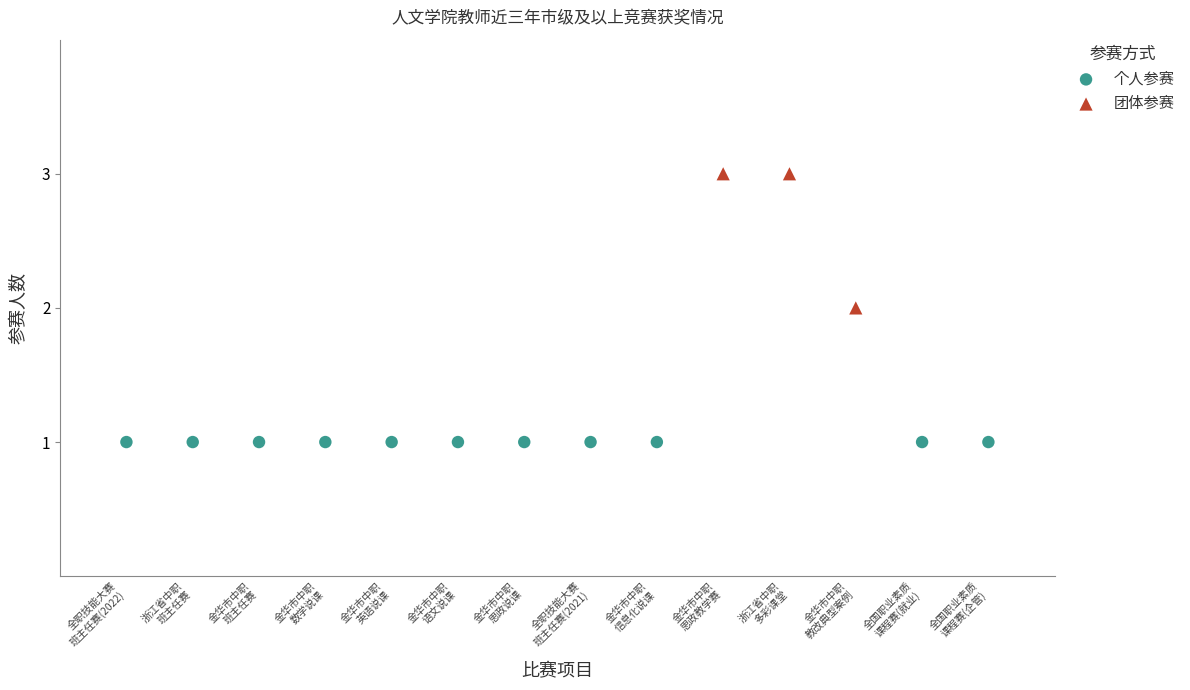

Which series reaches the minimum Y coordinate?

个人参赛